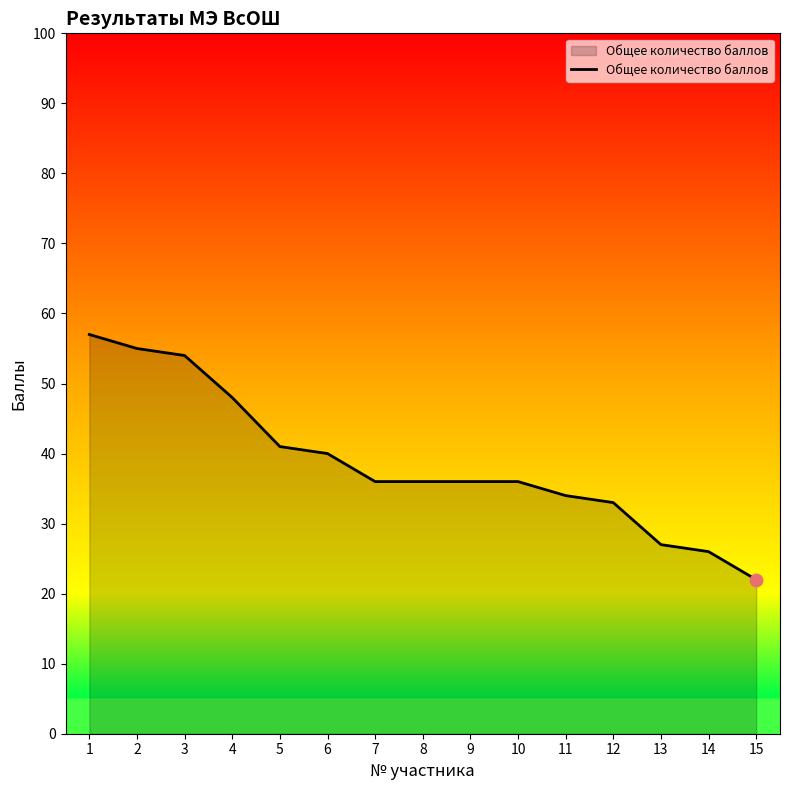

What is the change in value from 7 to 15?

-14